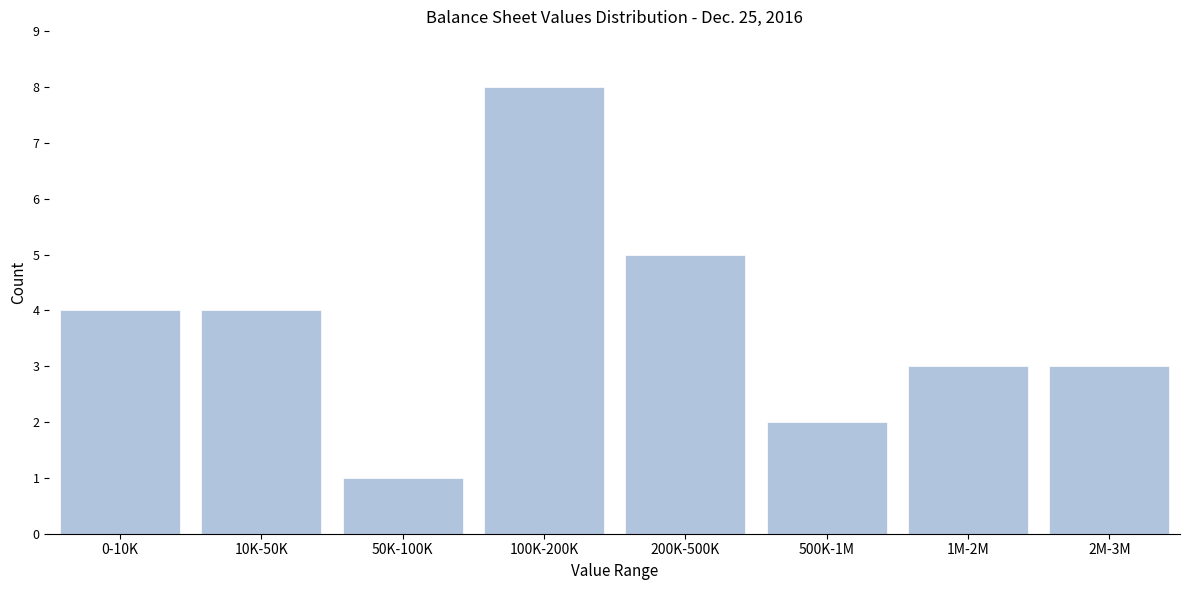

Reading left to right, transcribe all the data shown in this chart.

4	4	1	8	5	2	3	3